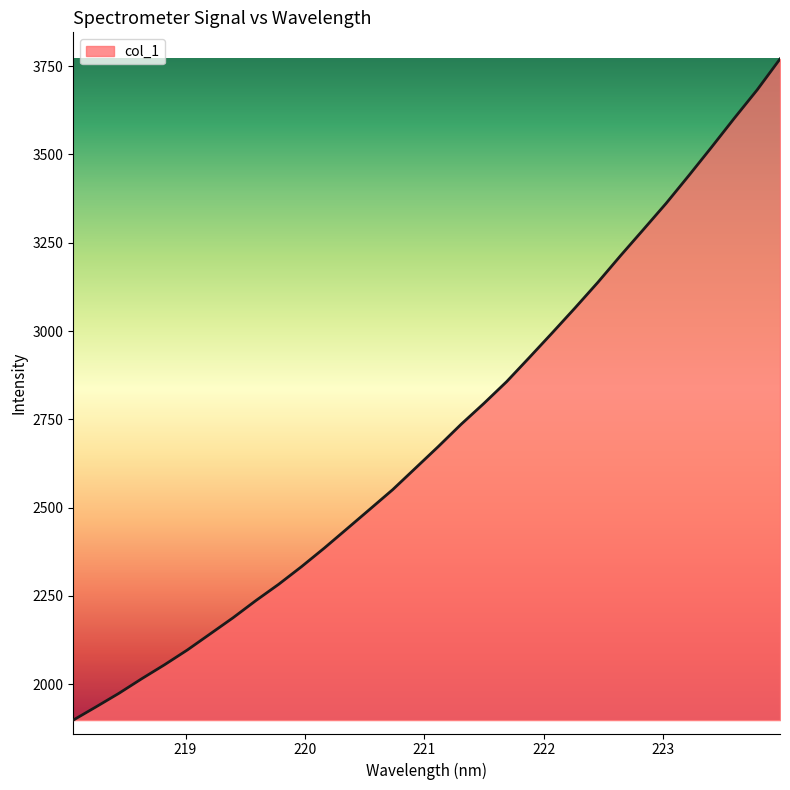

What is the minimum value shown in the chart?

1898.5